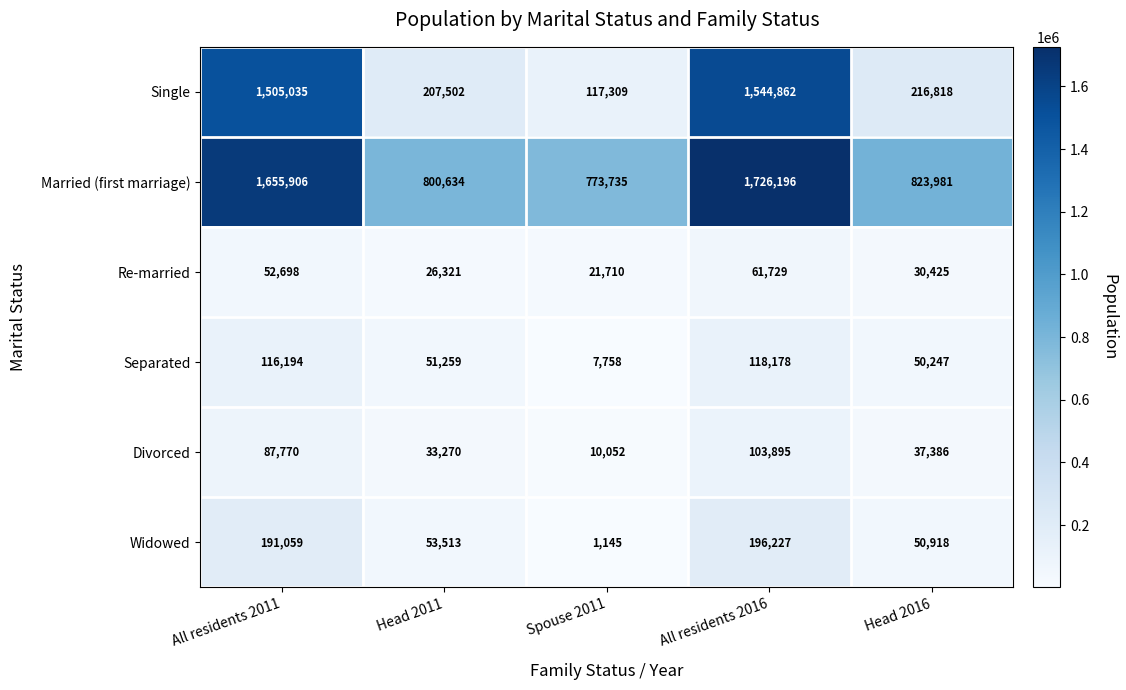

What is the average value of the Single series?

718305